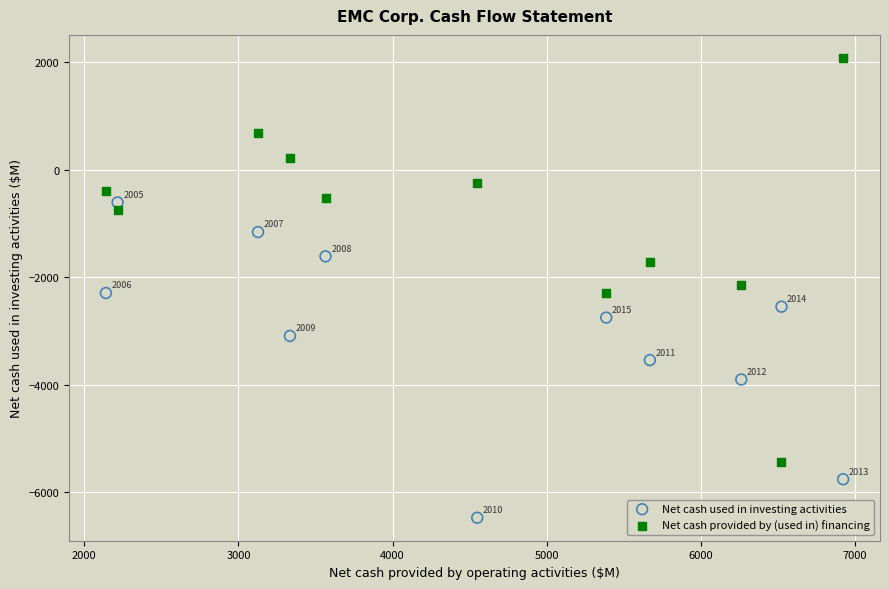

Which series reaches the minimum Y coordinate?

Net cash used in investing activities